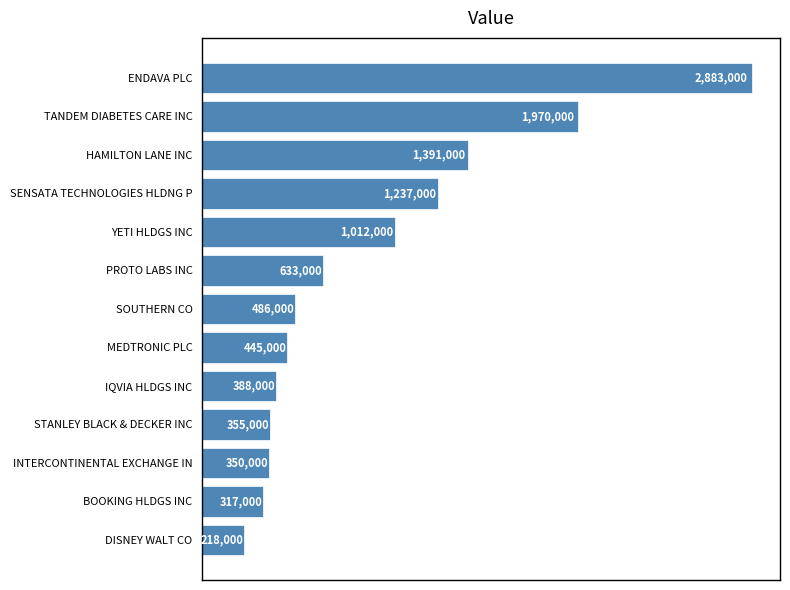

Does the chart contain any negative values?

No